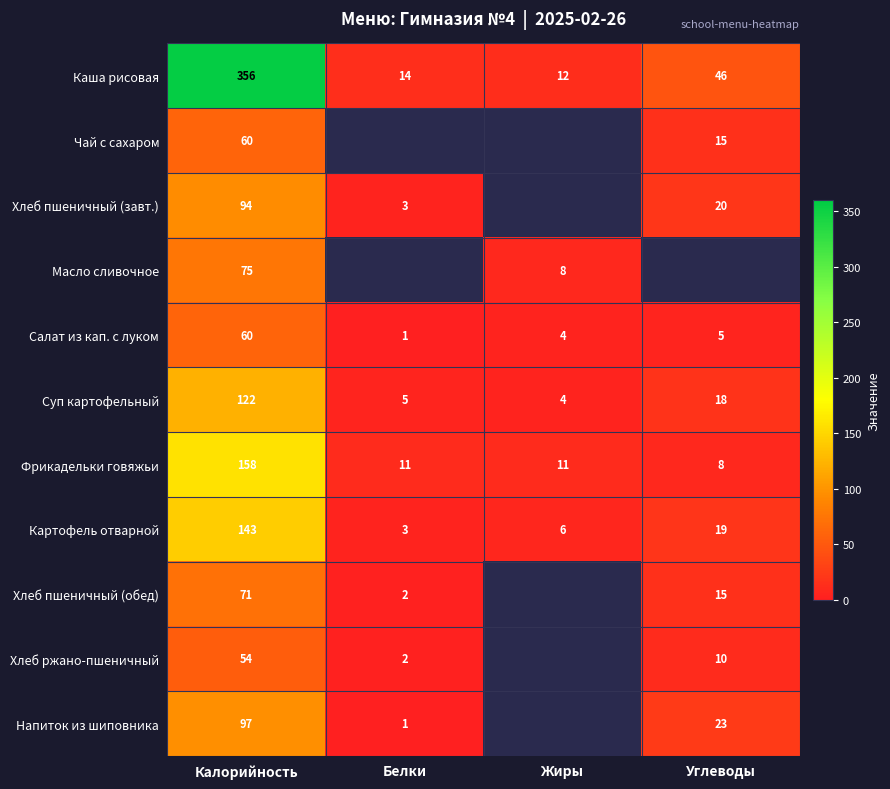

Count the number of data series in this chart.

11